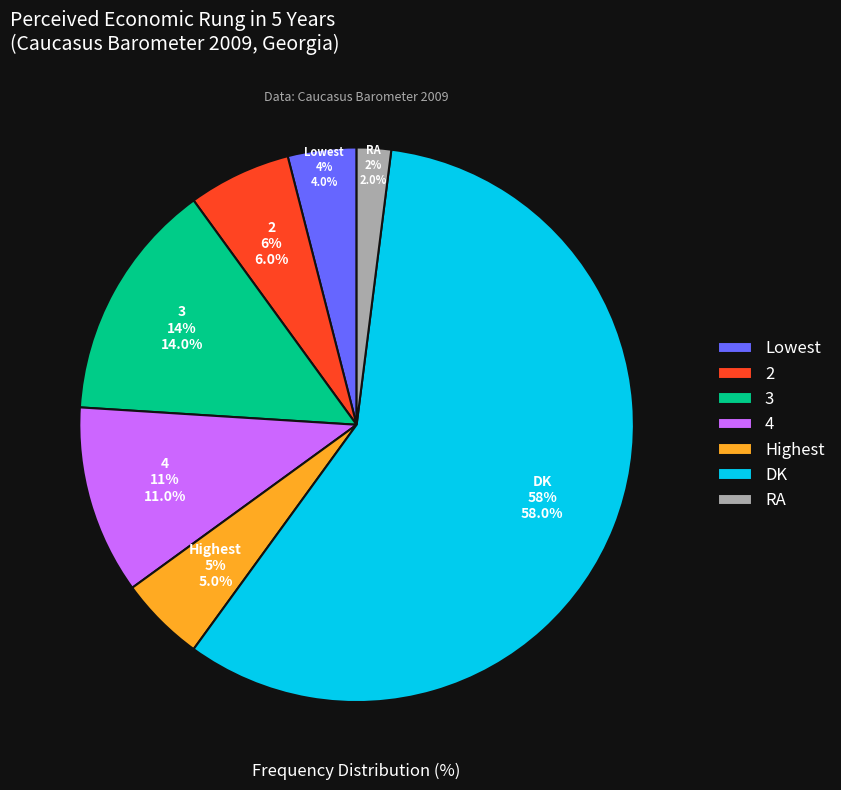

True or false: Highest accounts for 1% of the total.

False